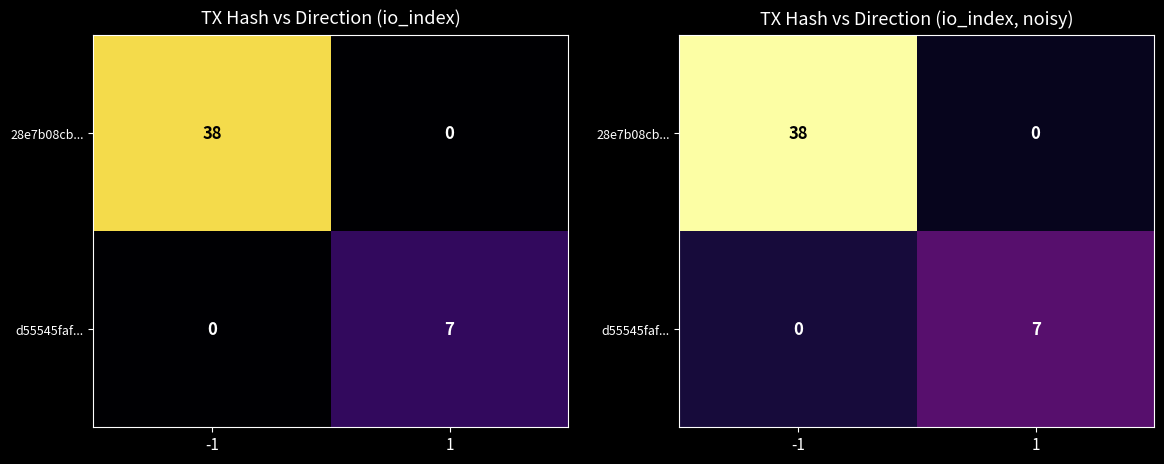

At which category does the chart reach its peak across all series?

-1